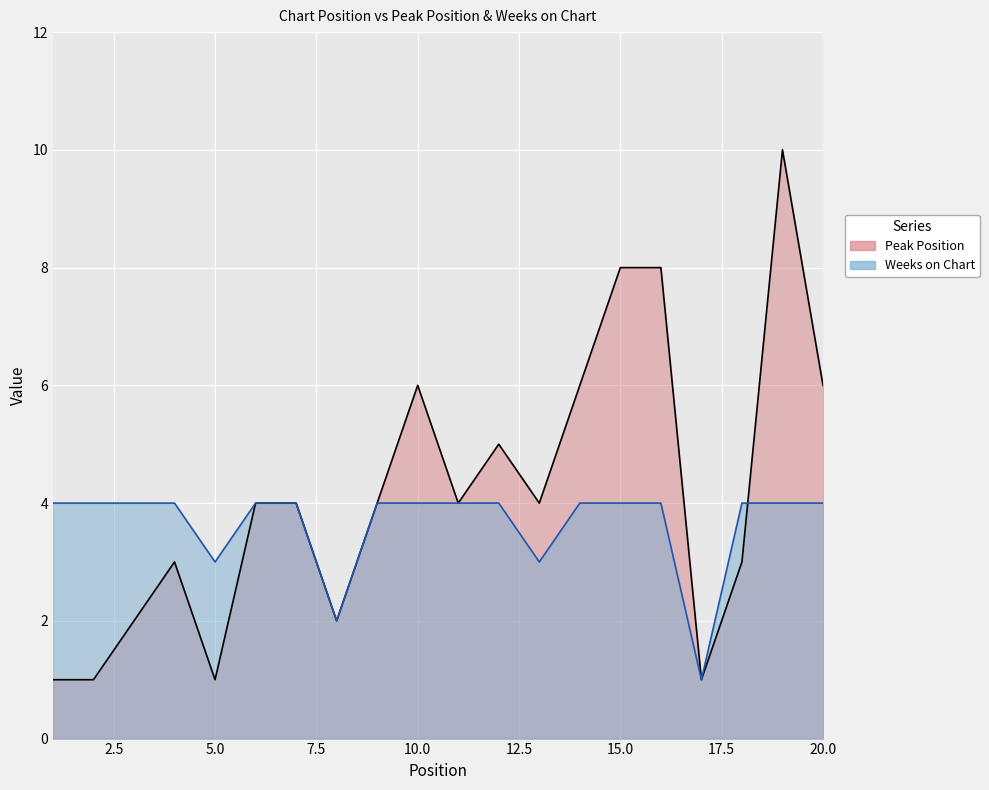

True or false: Peak Position has more than 0 points higher than both neighbors.

True